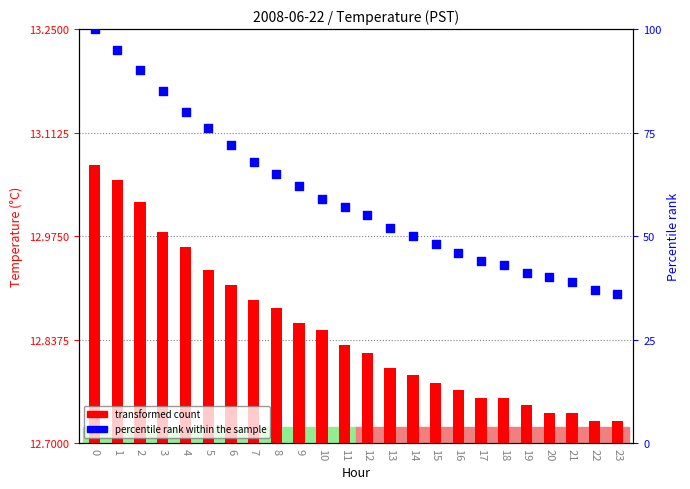

Which series reaches the minimum Y coordinate?

transformed count